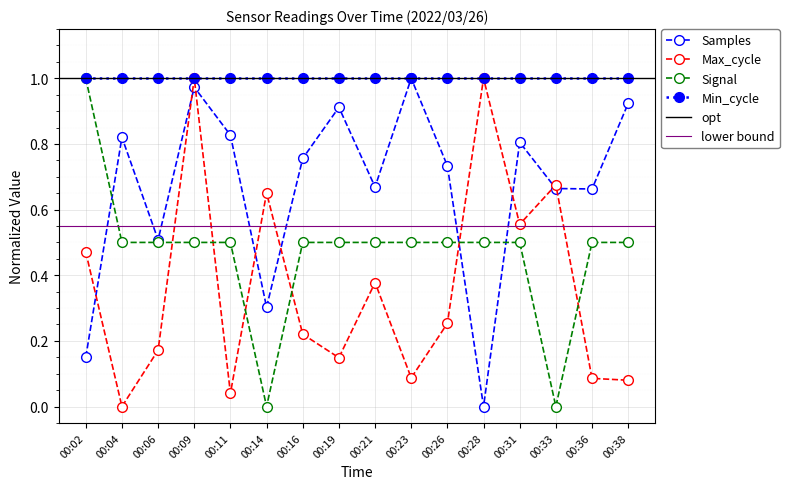

Reading right to left, list all the values displayed in this chart.

Samples: 00:38=0.9	00:36=0.7	00:33=0.7	00:31=0.8	00:28=0.0	00:26=0.7	00:23=1.0	00:21=0.7	00:19=0.9	00:16=0.8	00:14=0.3	00:11=0.8	00:09=1.0	00:06=0.5	00:04=0.8	00:02=0.2
Max_cycle: 00:38=0.1	00:36=0.1	00:33=0.7	00:31=0.6	00:28=1.0	00:26=0.3	00:23=0.1	00:21=0.4	00:19=0.1	00:16=0.2	00:14=0.7	00:11=0.0	00:09=1.0	00:06=0.2	00:04=0.0	00:02=0.5
Signal: 00:38=0.5	00:36=0.5	00:33=0.0	00:31=0.5	00:28=0.5	00:26=0.5	00:23=0.5	00:21=0.5	00:19=0.5	00:16=0.5	00:14=0.0	00:11=0.5	00:09=0.5	00:06=0.5	00:04=0.5	00:02=1.0